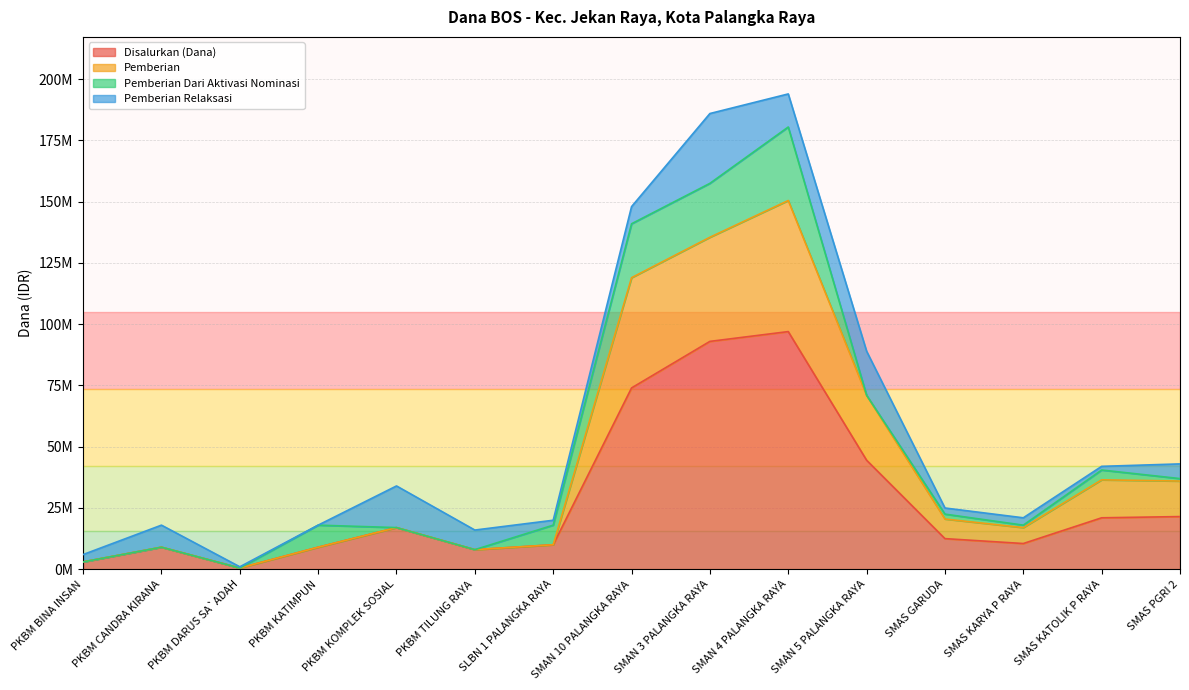

At which category is the sum across all series the highest?

SMAN 4 PALANGKA RAYA